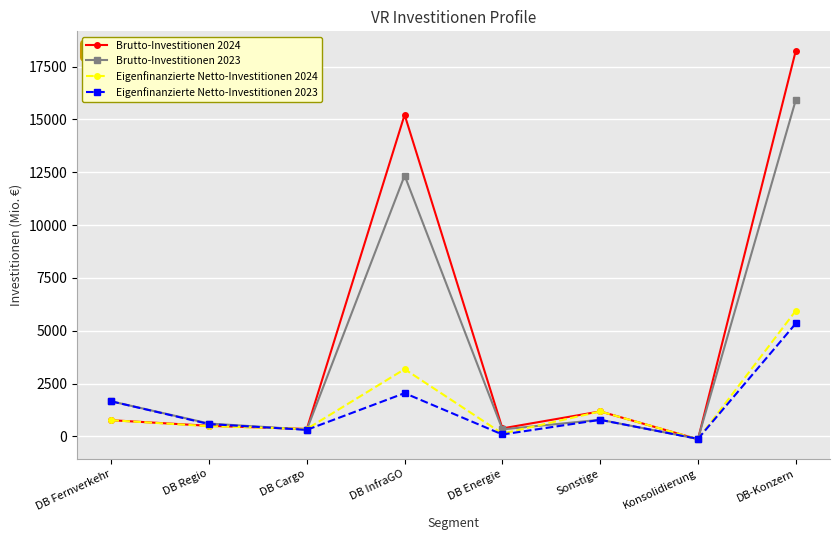

How many lines are shown in the chart?

4